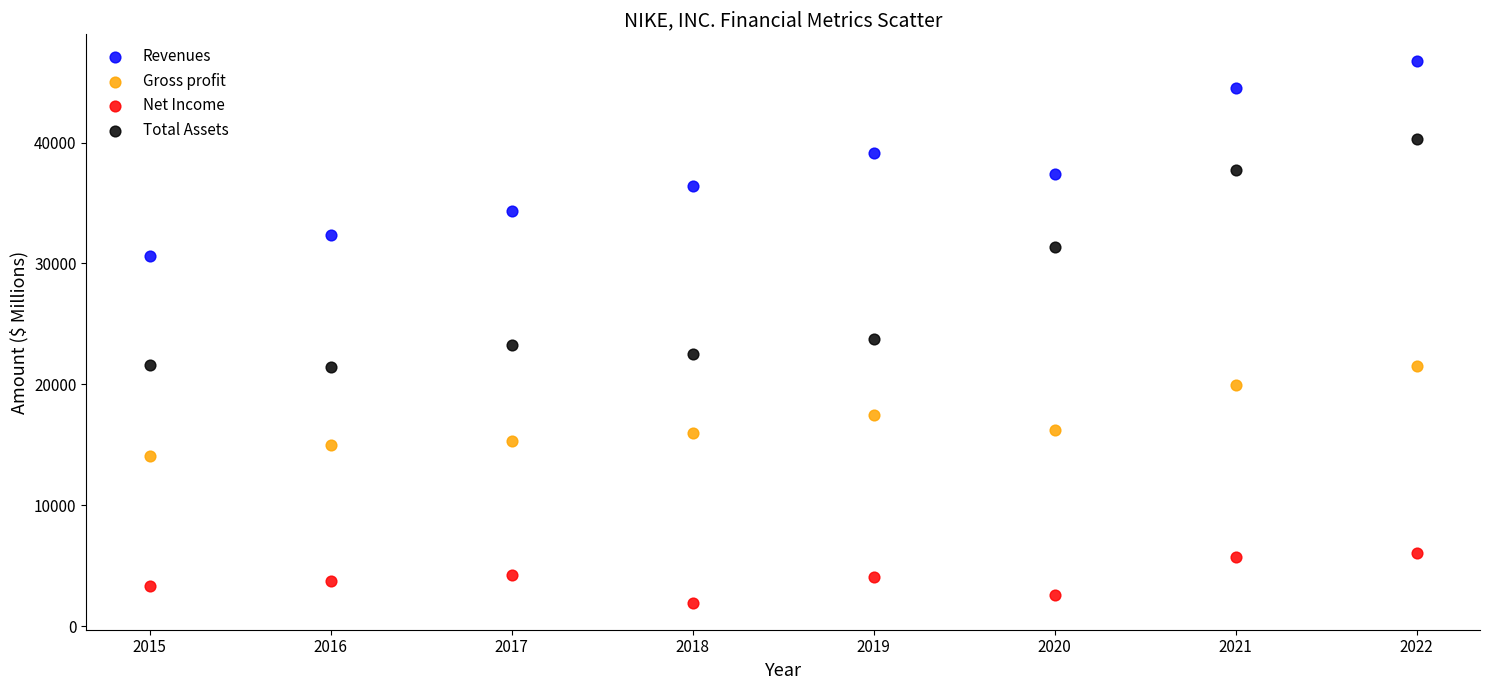

Which series contains the lowest Y value?

Net Income